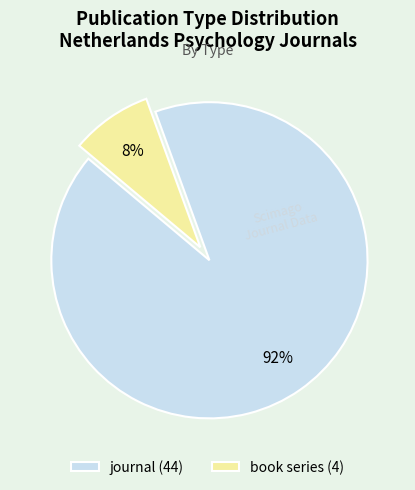

Which has a higher value, journal (44) or book series (4)?

journal (44)